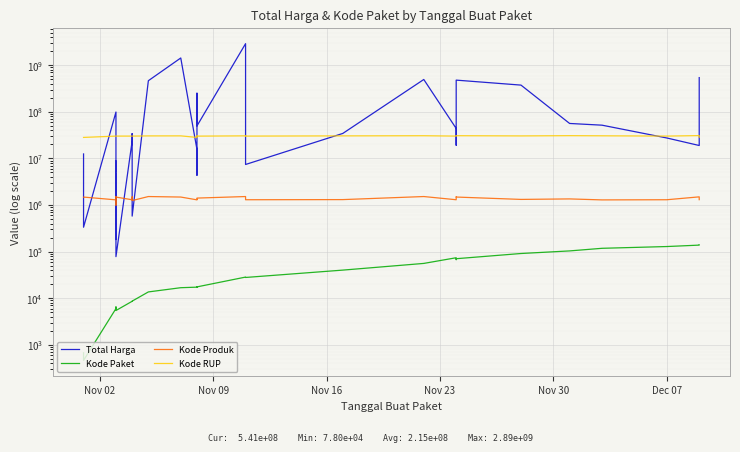

At how many categories does at least one series exceed 2610156707?

1